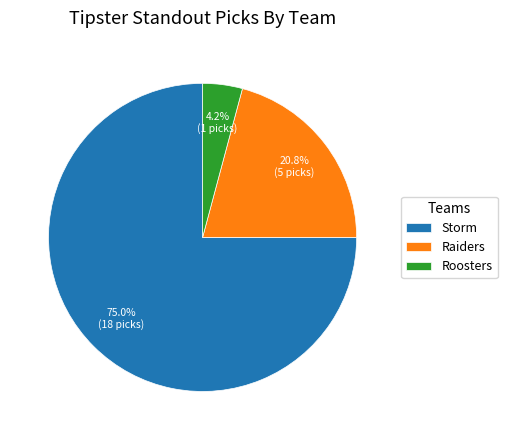

To the nearest percent, what is the average slice percentage?

33%